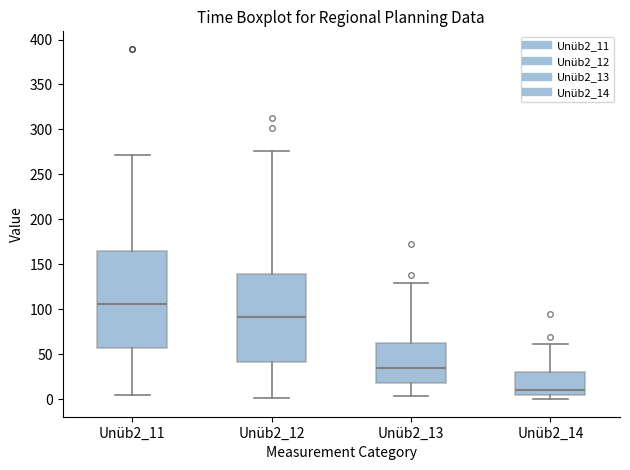

Where is the upper edge of the box for Unüb2_14 on the y-axis? The values are not printed on the chart, so give them approximately, as read against the axis.

30